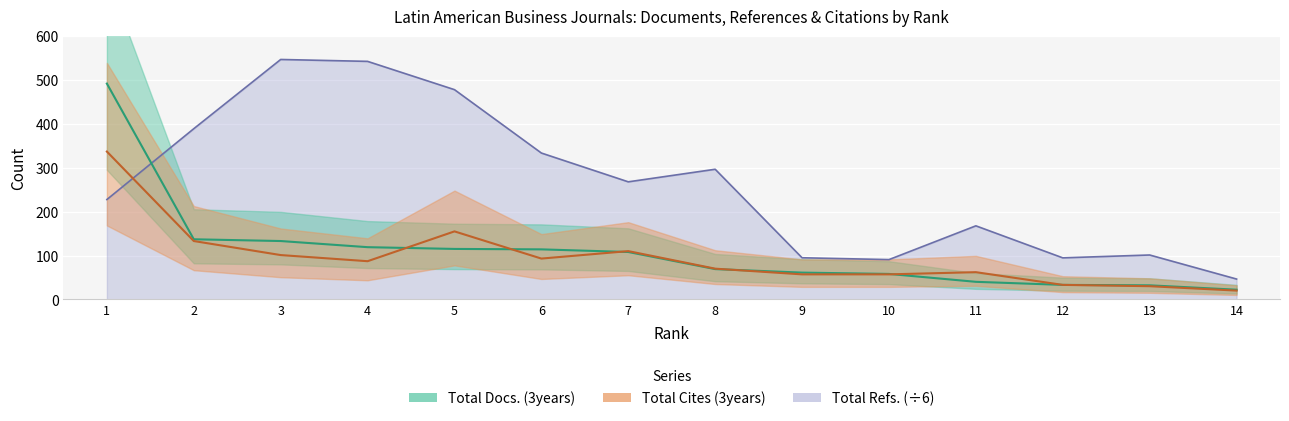

Reading right to left, what are all the values shown in this chart?

Total Docs. (3years): 14=22.0	13=32.0	12=33.0	11=40.0	10=58.0	9=61.0	8=69.0	7=108.0	6=114.0	5=115.0	4=119.0	3=133.0	2=137.0	1=492.0
Total Refs.: 14=46.3	13=101.2	12=94.7	11=167.7	10=90.7	9=94.8	8=296.7	7=268.0	6=333.7	5=478.2	4=542.7	3=547.0	2=389.2	1=227.7
Total Cites (3years): 14=20.0	13=30.0	12=33.0	11=62.0	10=57.0	9=57.0	8=70.0	7=110.0	6=93.0	5=155.0	4=87.0	3=101.0	2=133.0	1=337.0